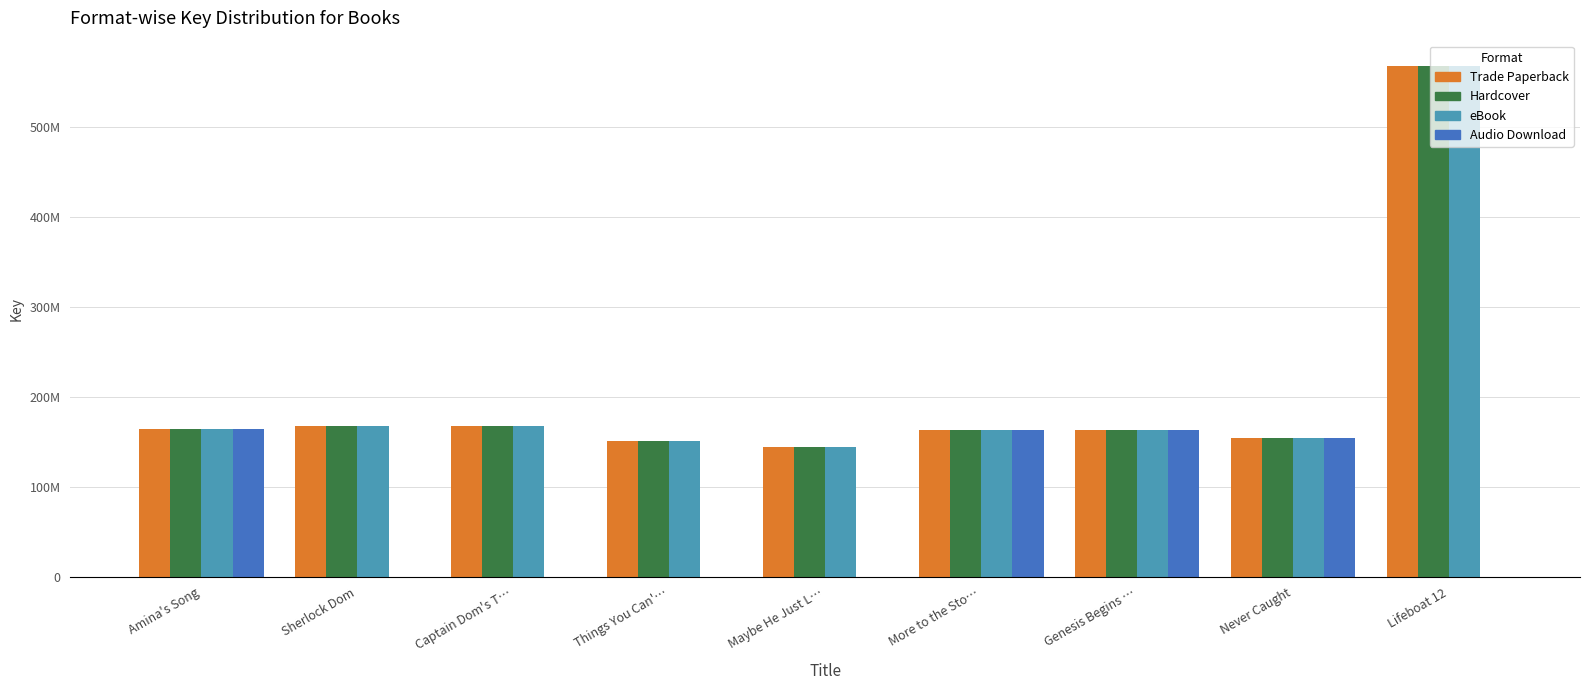

The value of Audio Download at Lifeboat 12 is 91800905. True or false?

False